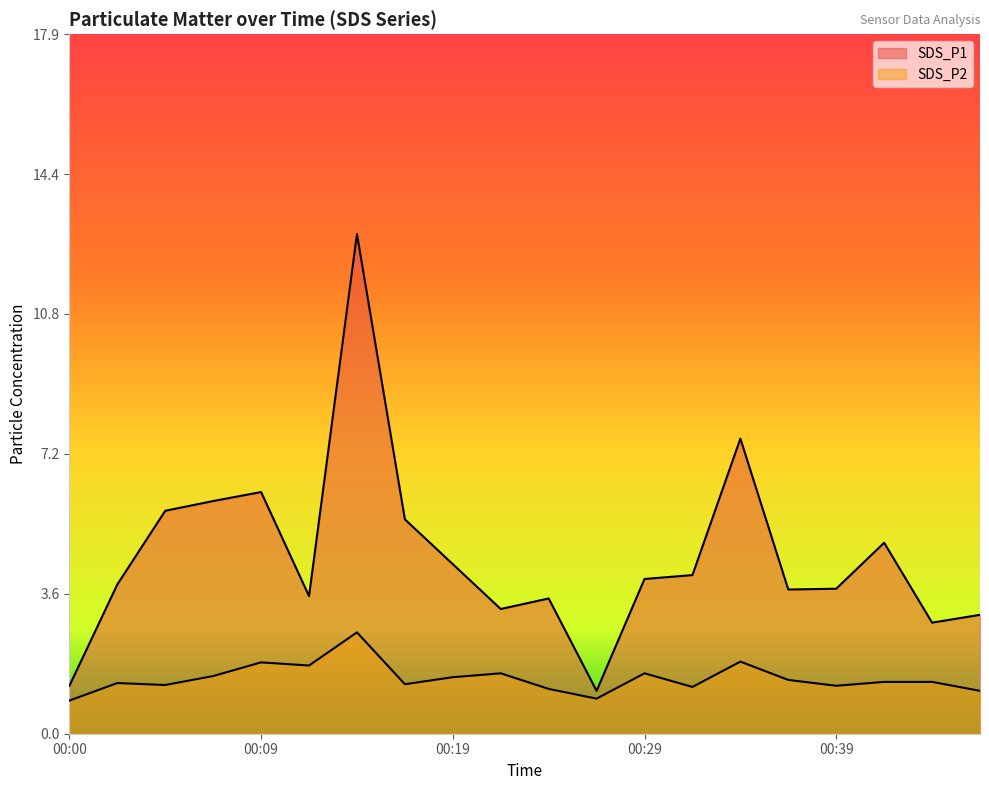

Rank the series by their average value, from highest to lowest.

SDS_P1, SDS_P2